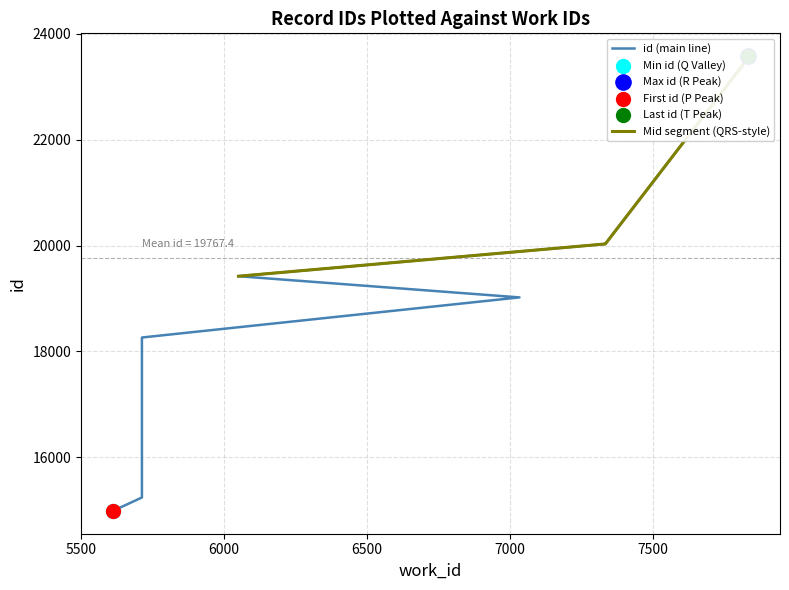

What is the change in value from 7335 to 7835?

+3520